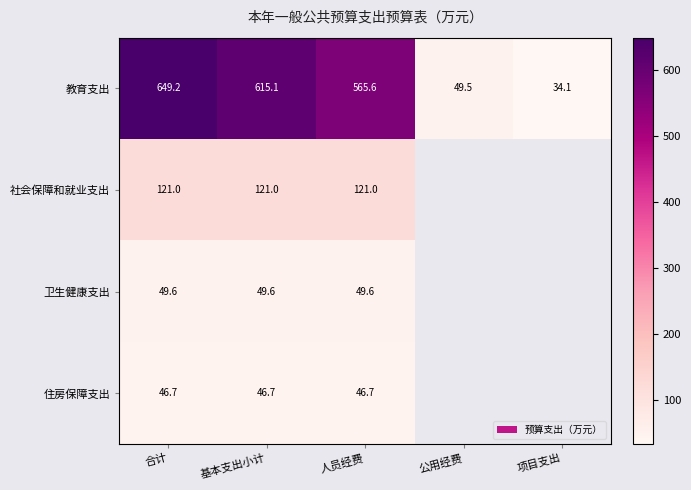

Is the value of 社会保障和就业支出 at 人员经费 greater than the value of 卫生健康支出 at 人员经费?

Yes